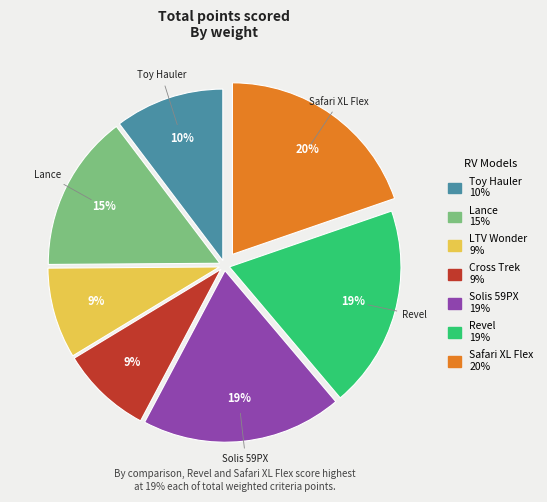

To the nearest percent, what is the difference between the largest and smallest slice percentages?

11%